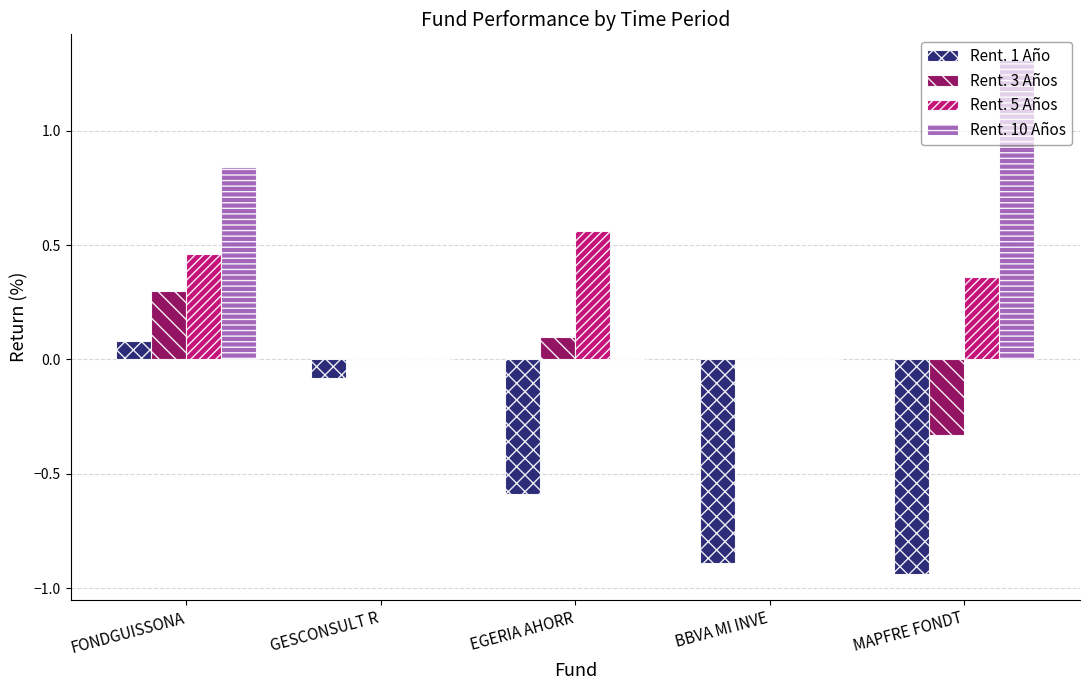

Is the value of Rent. 3 Años at FONDGUISSONA greater than the value of Rent. 1 Año at GESCONSULT R?

Yes